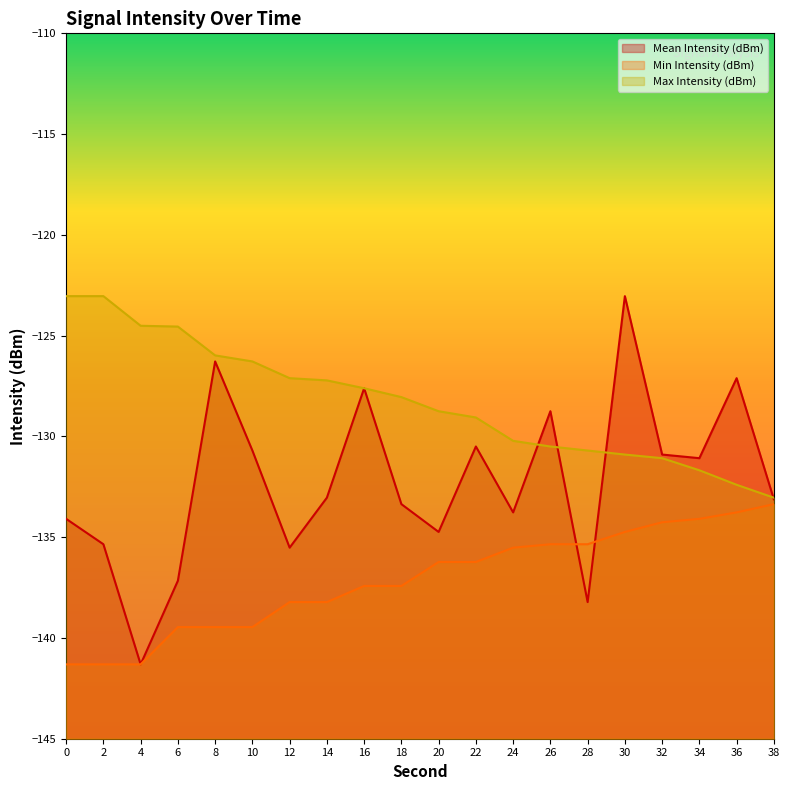

List the series in order of their overall mean, highest first.

Max Intensity (dBm), Mean Intensity (dBm), Min Intensity (dBm)